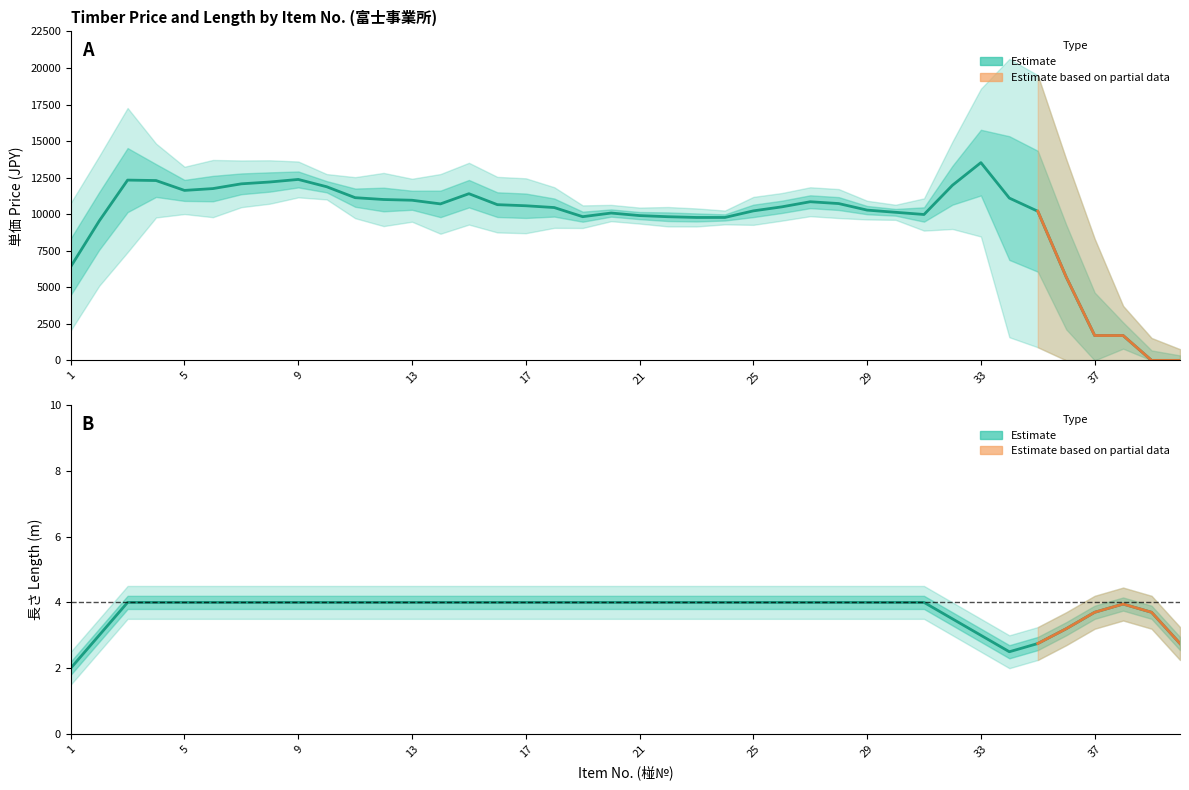

How many data points does each series have?

40